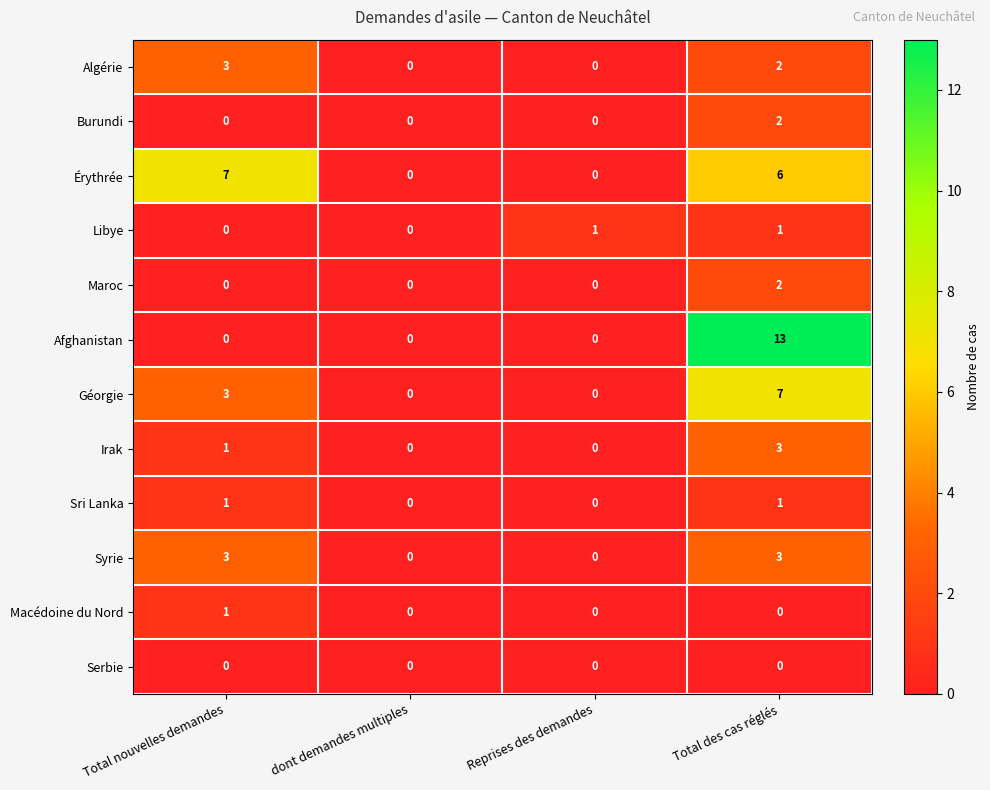

Which series changed the most between Total nouvelles demandes and Total des cas réglés?

Afghanistan